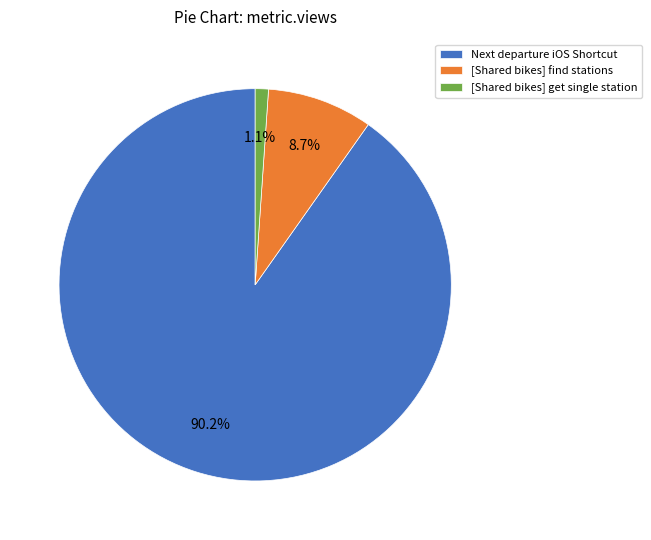

To the nearest percent, what is the average slice percentage?

33%